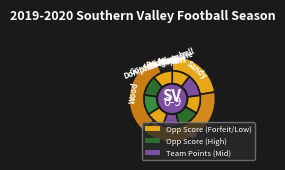

Is North Platte St. Patrick's the majority of the pie?

No